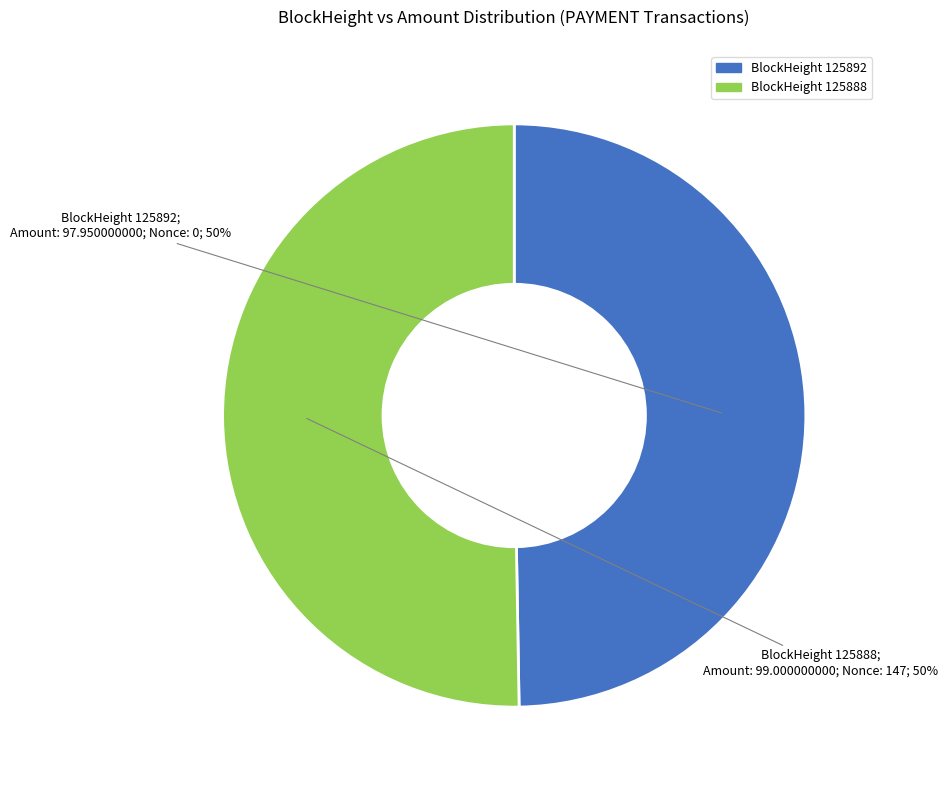

To the nearest percent, what is the average slice percentage?

50%